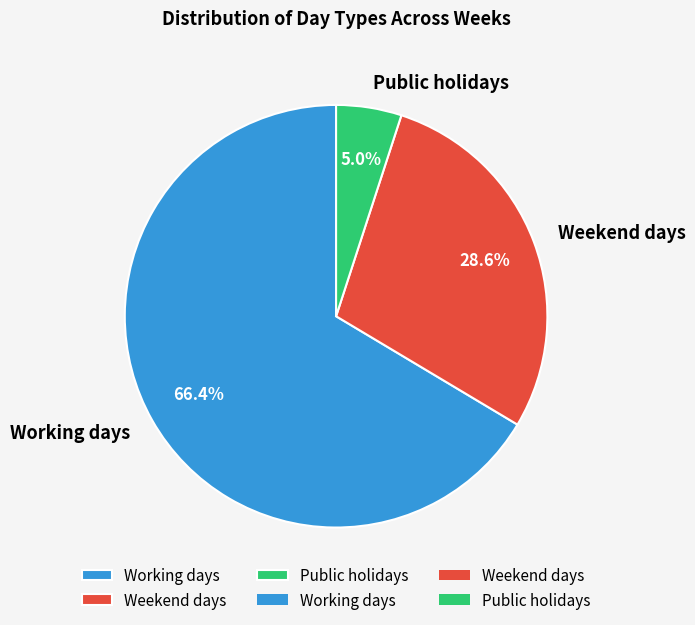

Which category has the biggest portion of the pie?

Working days